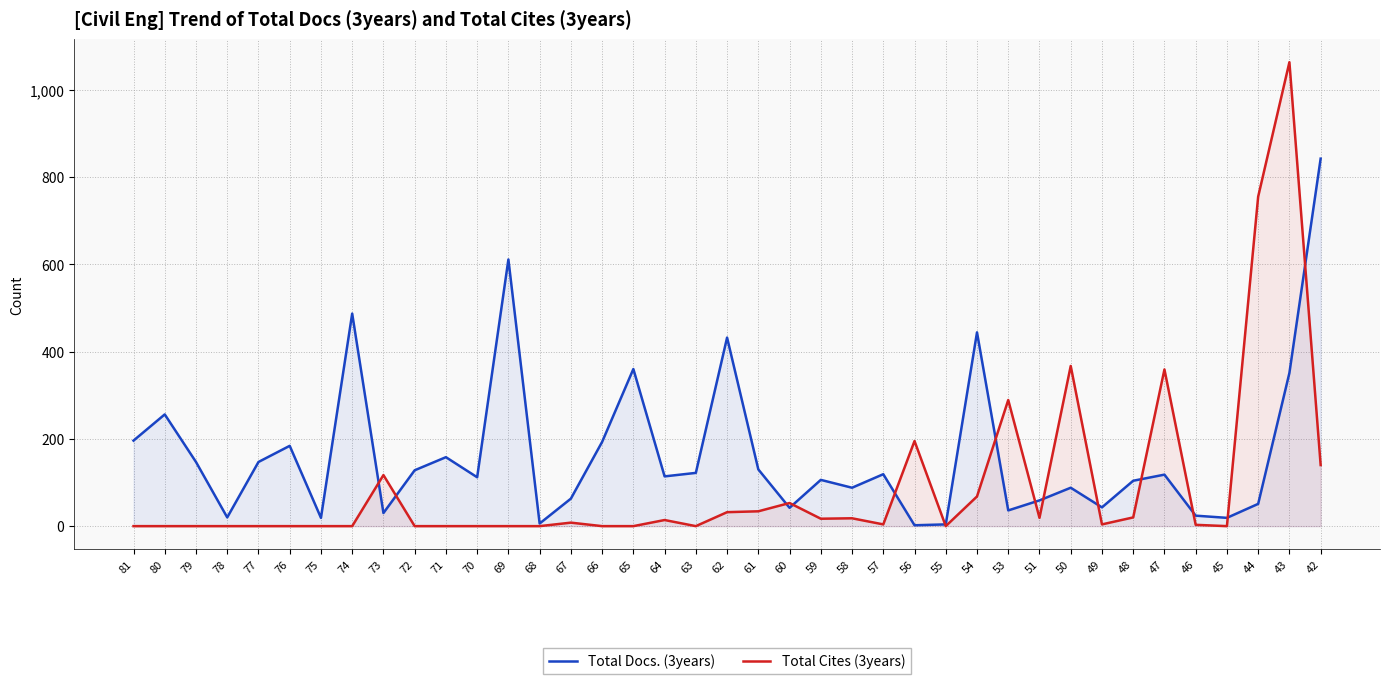

What is the sum of all Total Cites (3years) values?

3579